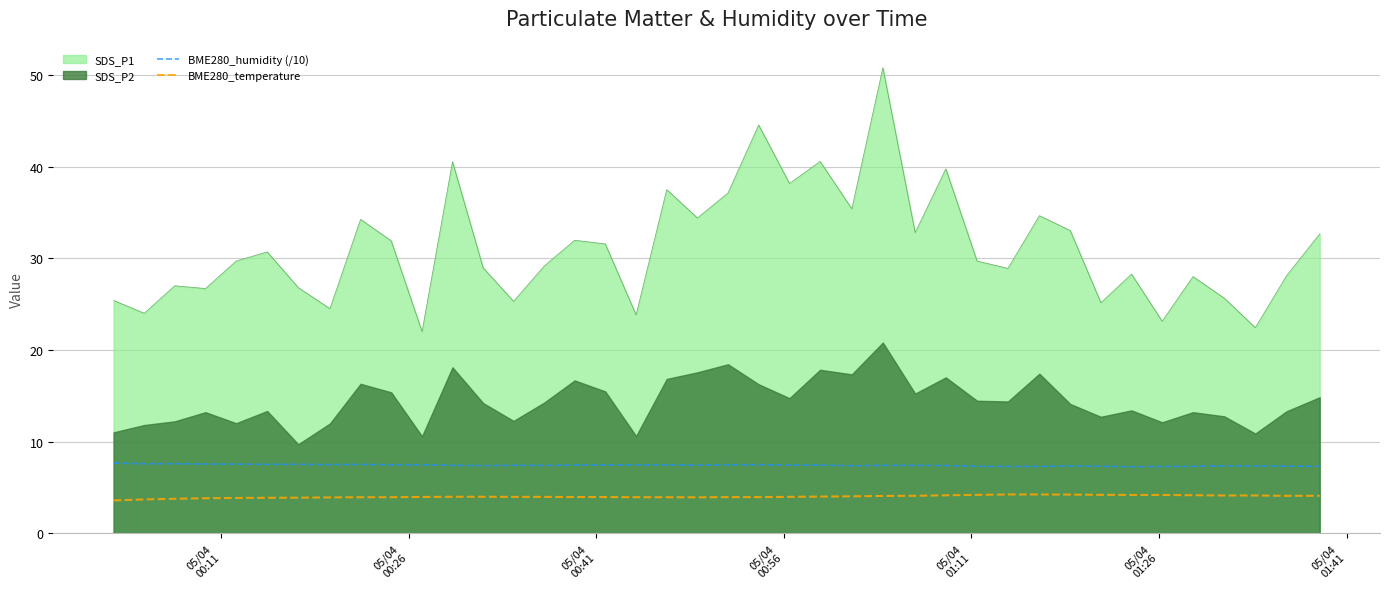

True or false: BME280_temperature and BME280_humidity (/10) intersect in this chart.

False